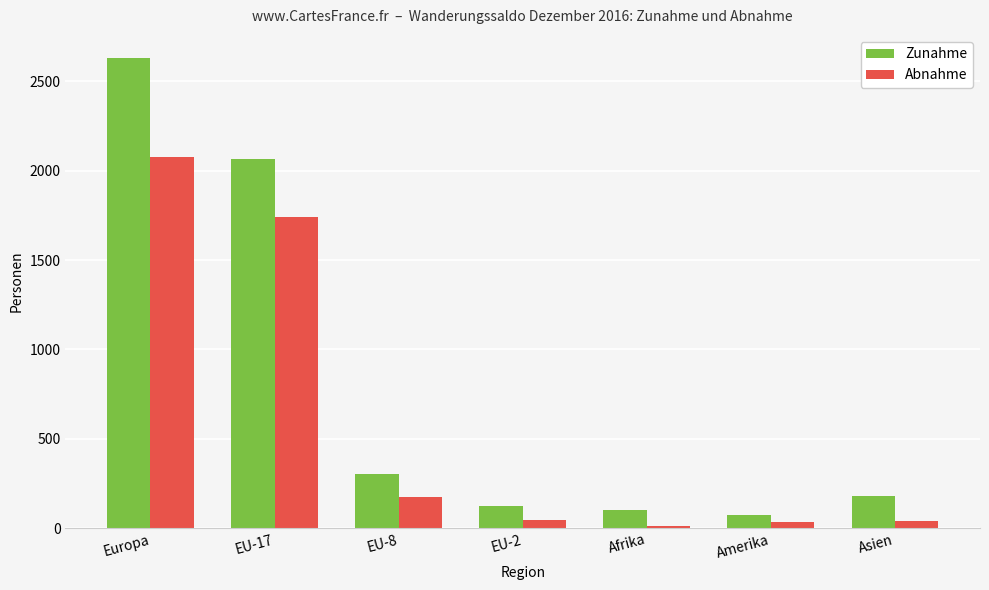

At which category is the sum across all series the highest?

Europa